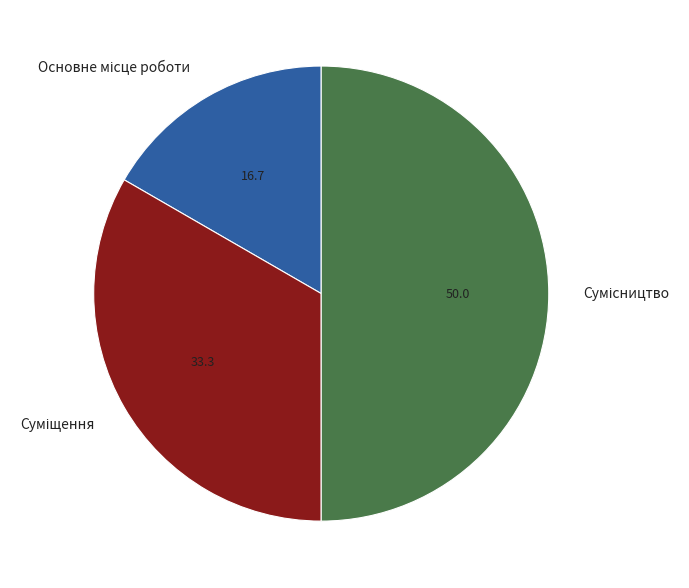

True or false: Суміщення accounts for 24% of the total.

False